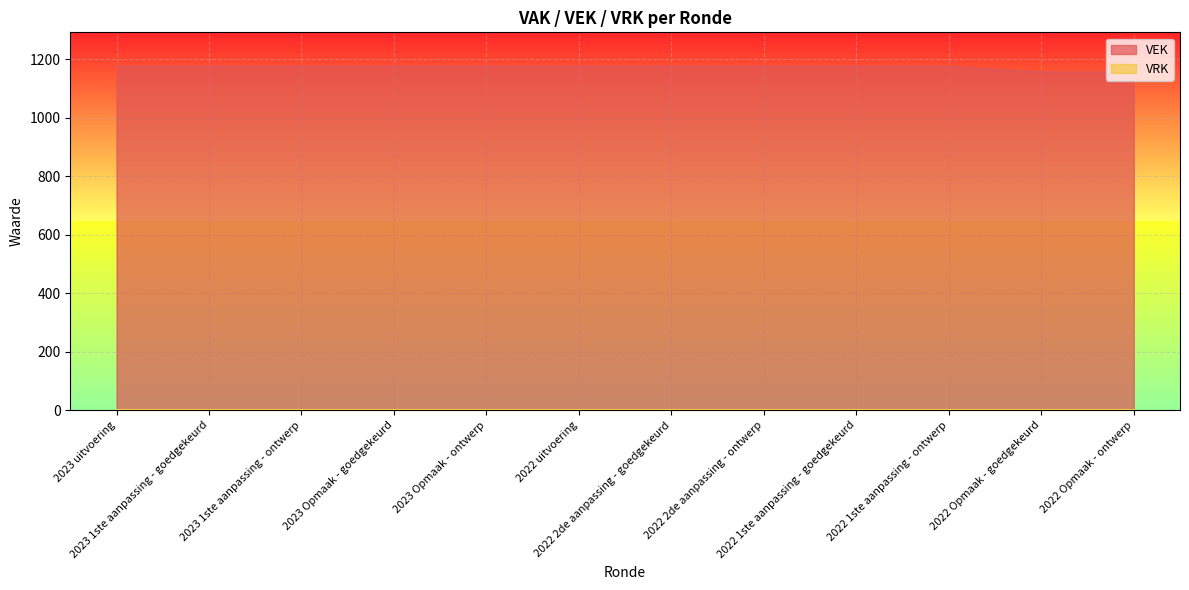

Rank the categories by value from lowest to highest.

2022 Opmaak - goedgekeurd, 2022 Opmaak - ontwerp, 2023 uitvoering, 2023 1ste aanpassing - goedgekeurd, 2023 1ste aanpassing - ontwerp, 2023 Opmaak - goedgekeurd, 2023 Opmaak - ontwerp, 2022 uitvoering, 2022 2de aanpassing - goedgekeurd, 2022 2de aanpassing - ontwerp, 2022 1ste aanpassing - goedgekeurd, 2022 1ste aanpassing - ontwerp